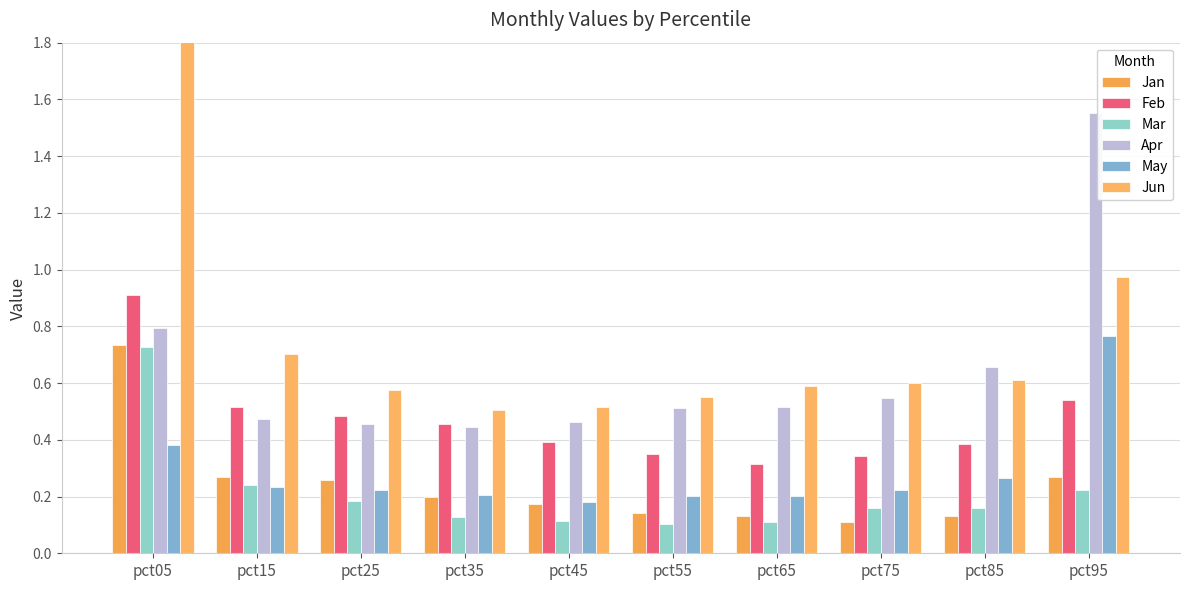

What is the value of the Feb bar at the 9th from the left?

0.4